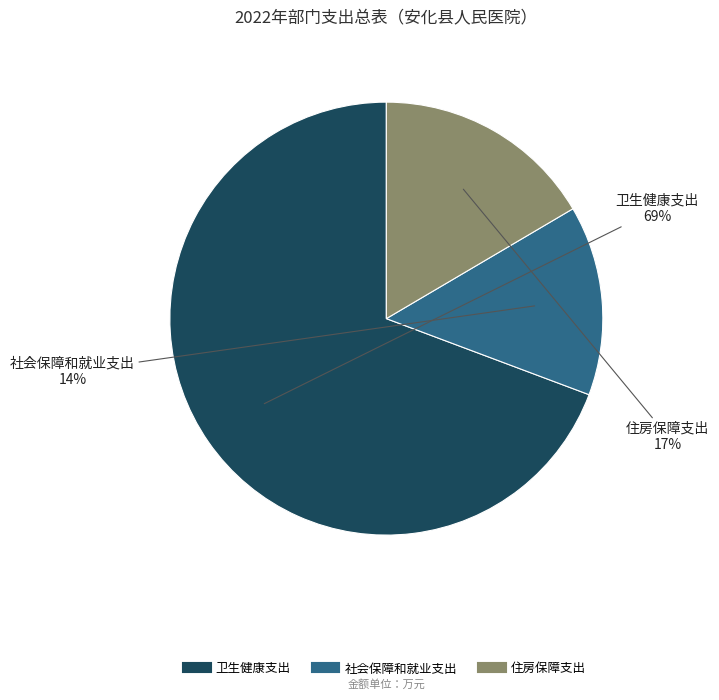

To the nearest percent, what is the combined percentage of 卫生健康支出 and 社会保障和就业支出?

83%